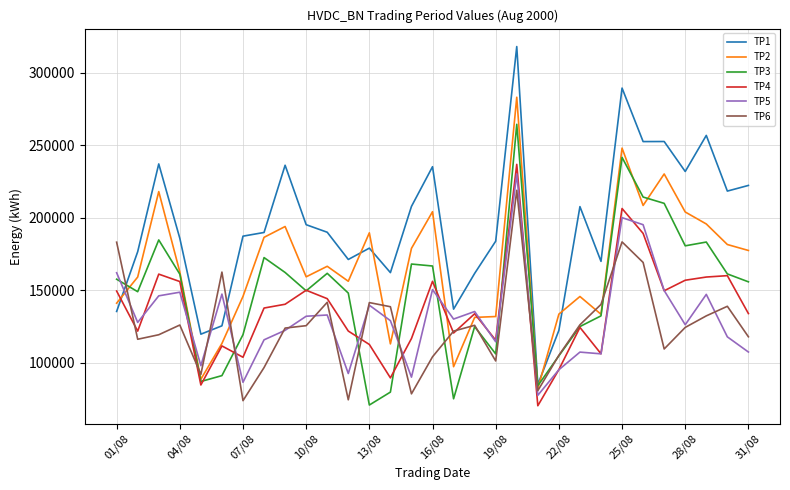

True or false: TP1 and TP5 cross at least once.

True